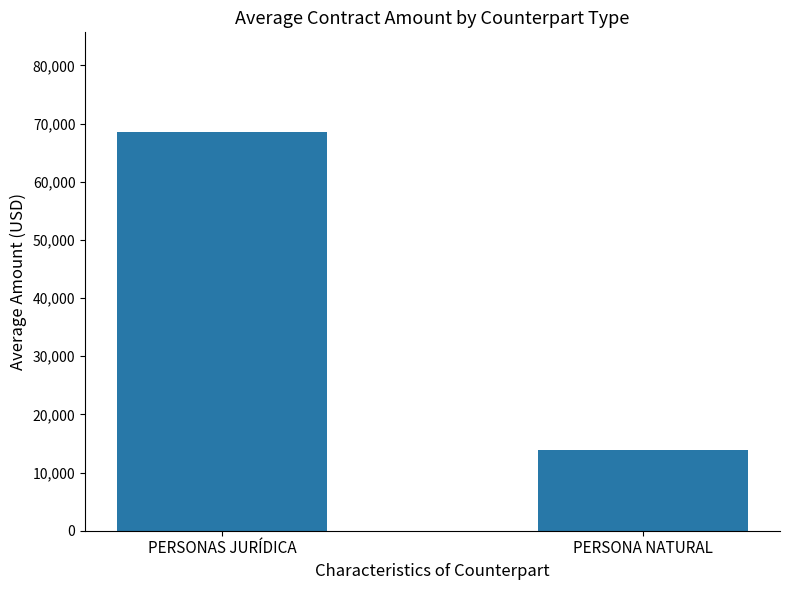

List the labels in order of value, largest first.

PERSONAS JURÍDICA, PERSONA NATURAL